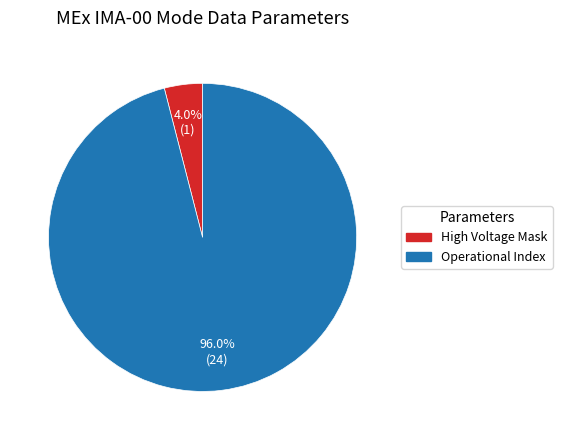

How many segments does this pie chart have?

2